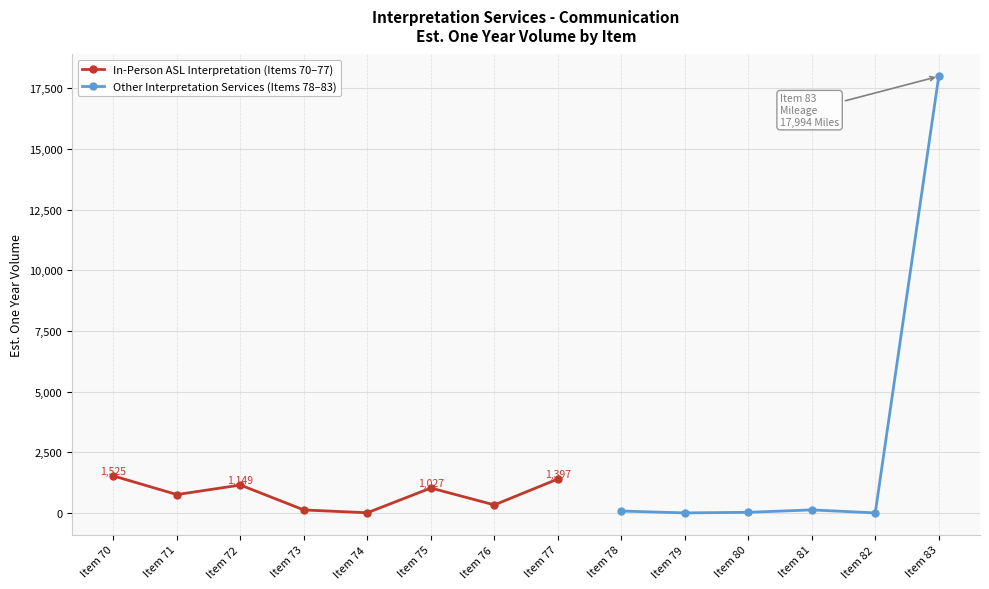

What is the maximum value shown in the chart?

17994